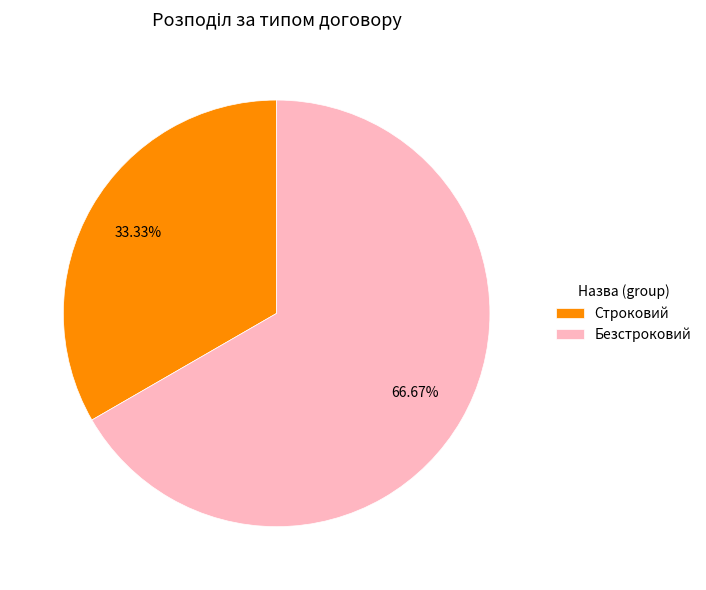

True or false: Строковий accounts for 33% of the total.

True